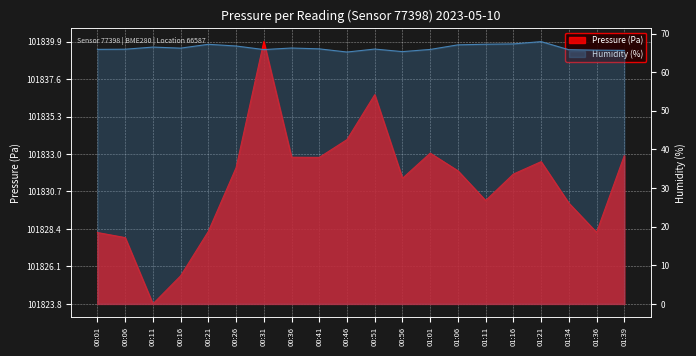

The value of humidity at 00:36 is 66.2. True or false?

True